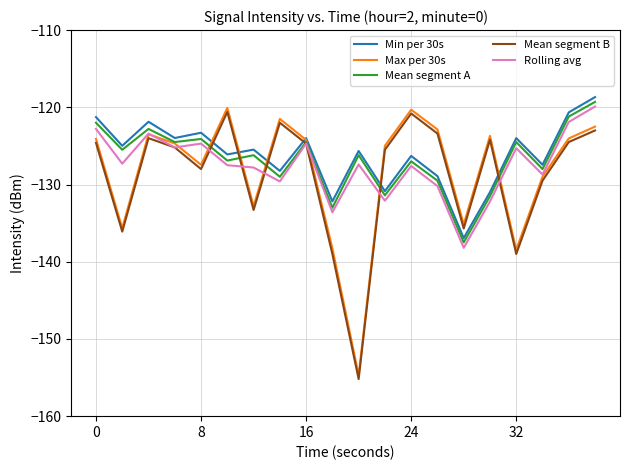

What is the greatest value displayed?

-118.7